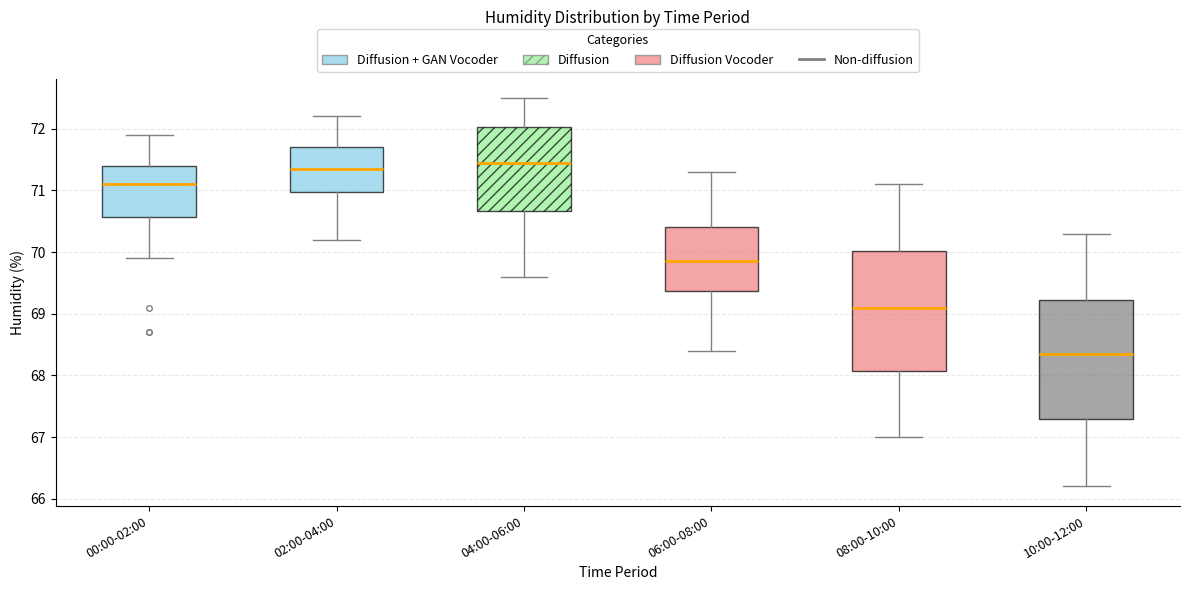

Reading left to right, transcribe this box plot: for each box, give where its median line is, the range the box spans, and where its two whiskers end, as read against the y-axis. The values are not printed on the chart, so give them approximately, as read against the axis.

00:00-02:00: median 71.1, box 70.6 to 71.4, whiskers 69.9 to 71.9
02:00-04:00: median 71.4, box 71.0 to 71.7, whiskers 70.2 to 72.2
04:00-06:00: median 71.5, box 70.7 to 72.0, whiskers 69.6 to 72.5
06:00-08:00: median 69.9, box 69.4 to 70.4, whiskers 68.4 to 71.3
08:00-10:00: median 69.1, box 68.1 to 70.0, whiskers 67.0 to 71.1
10:00-12:00: median 68.4, box 67.3 to 69.2, whiskers 66.2 to 70.3